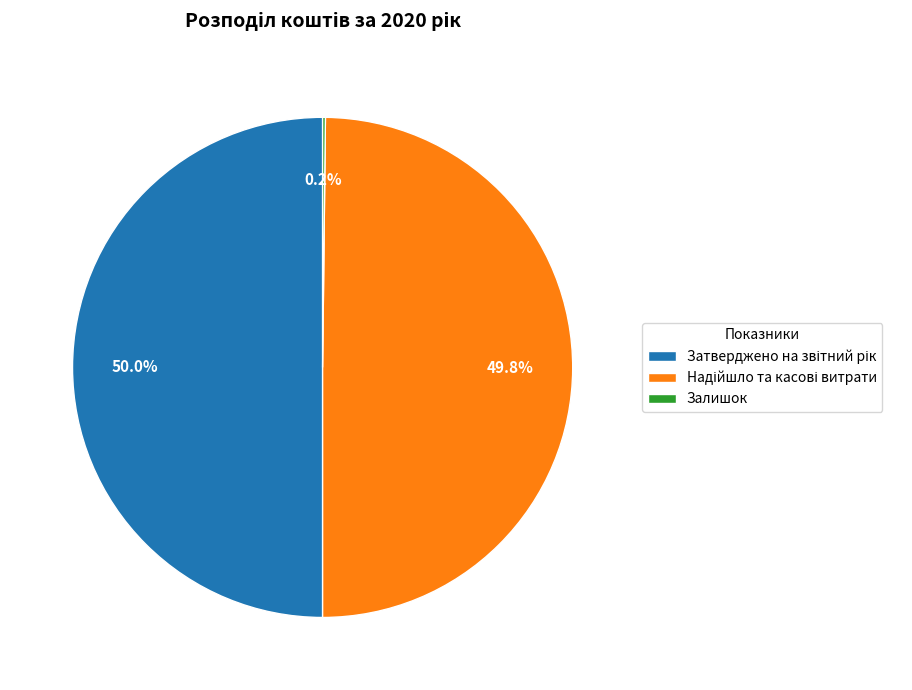

Count the number of slices in the pie.

3